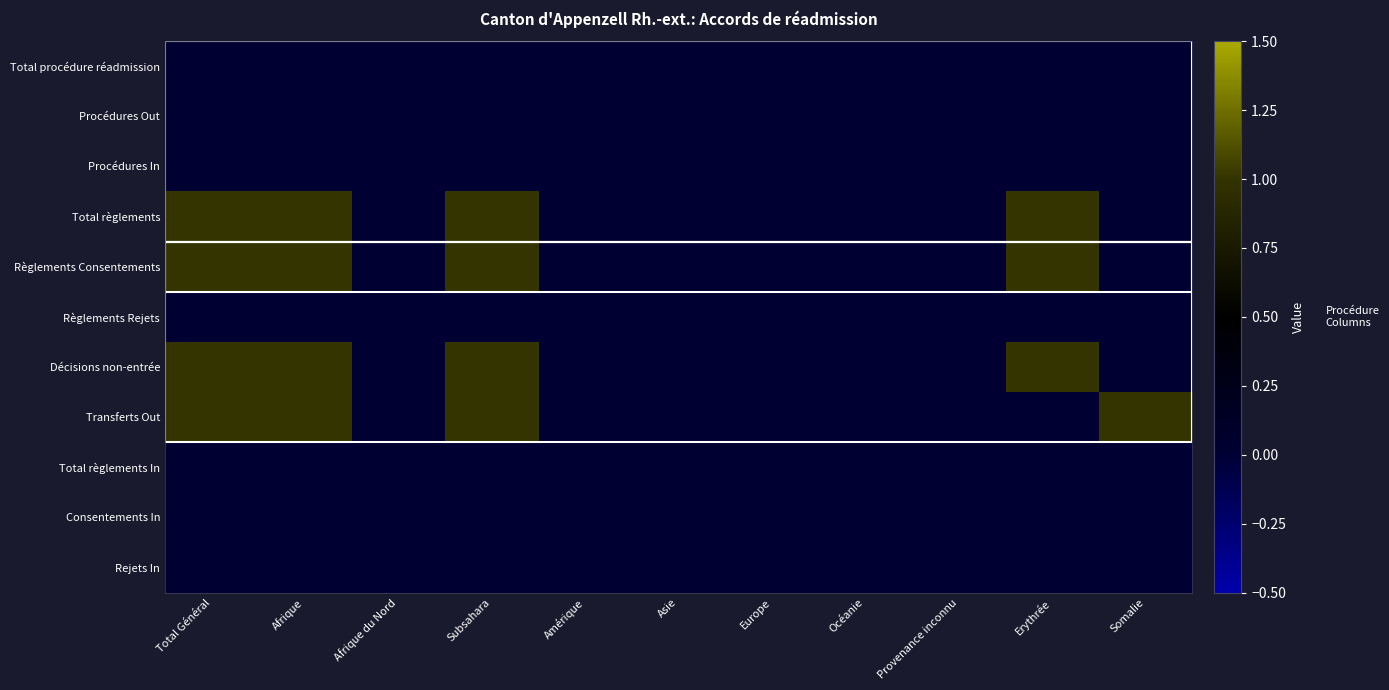

How many categories are shown in the chart?

11